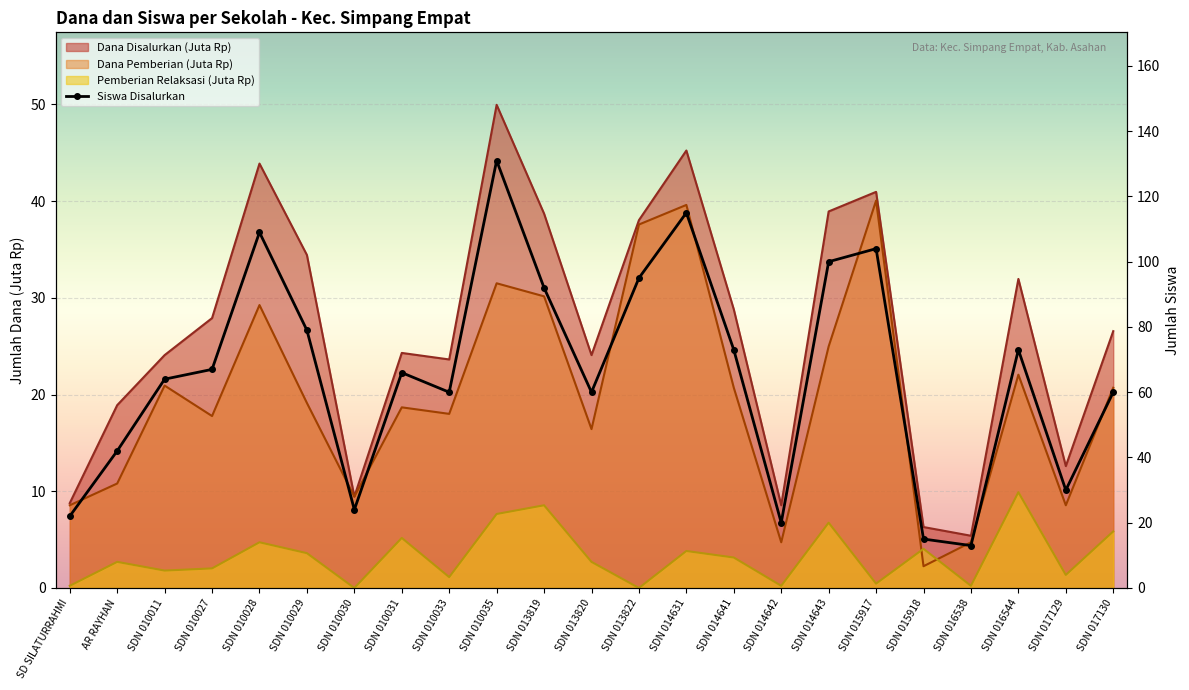

Where is the first local minimum for Siswa Disalurkan?

SDN 010030